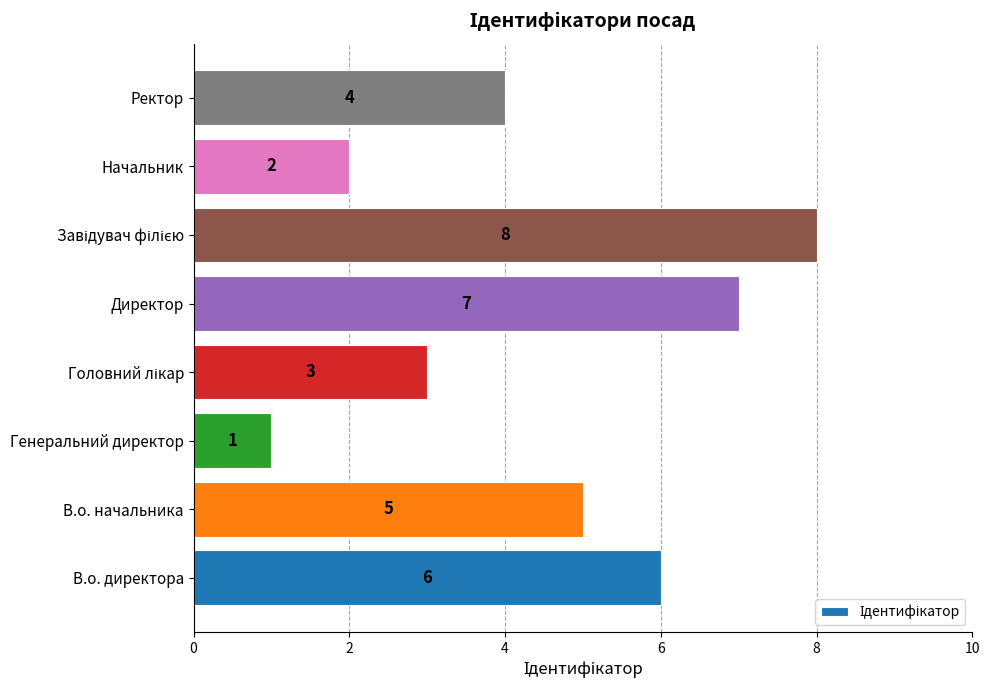

What is the difference between the maximum and second lowest values?

6